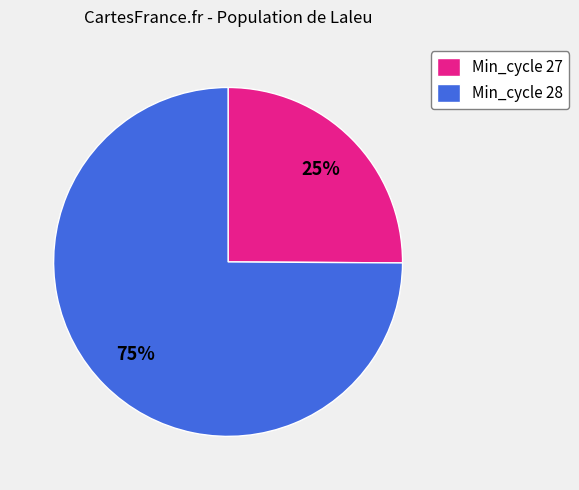

Which category has the smallest portion of the pie?

Min_cycle 27